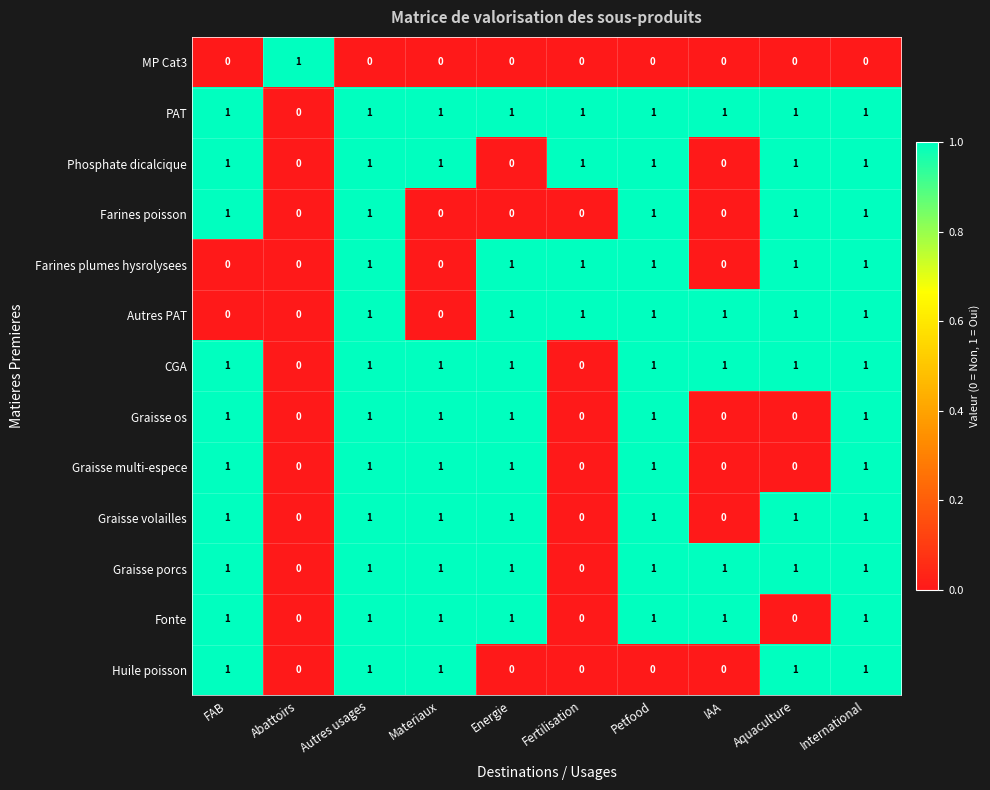

At which label is PAT closest to 0?

Abattoirs